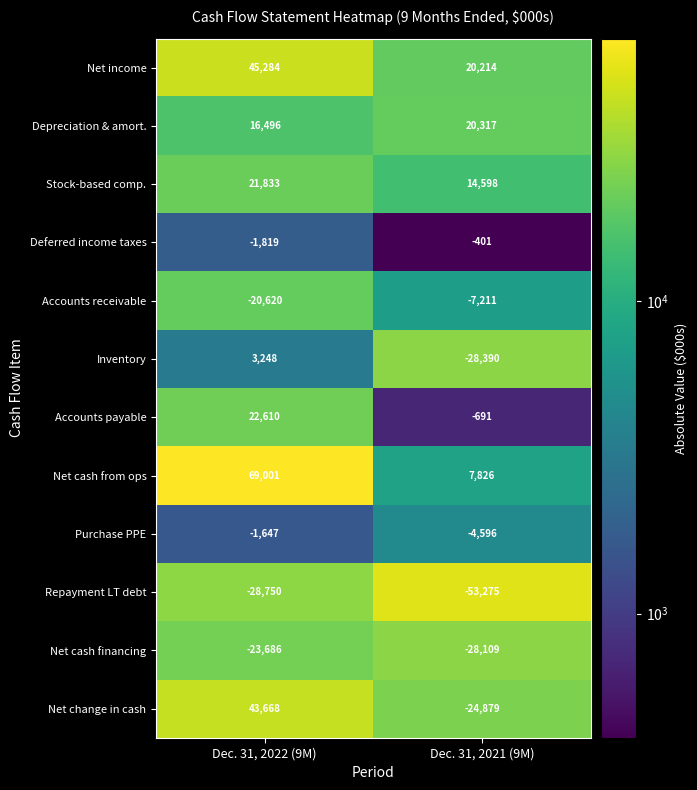

What is the difference between the Accounts receivable values at Dec. 31, 2022 (9M) and Dec. 31, 2021 (9M)?

13409